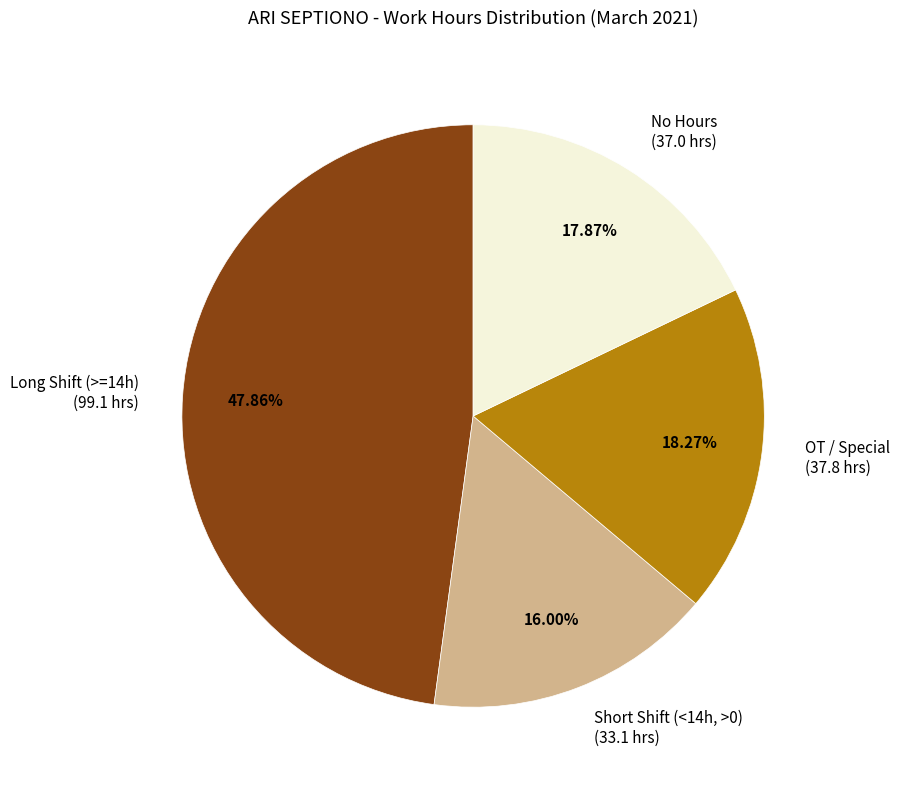

To the nearest percent, what is the average slice percentage?

25%